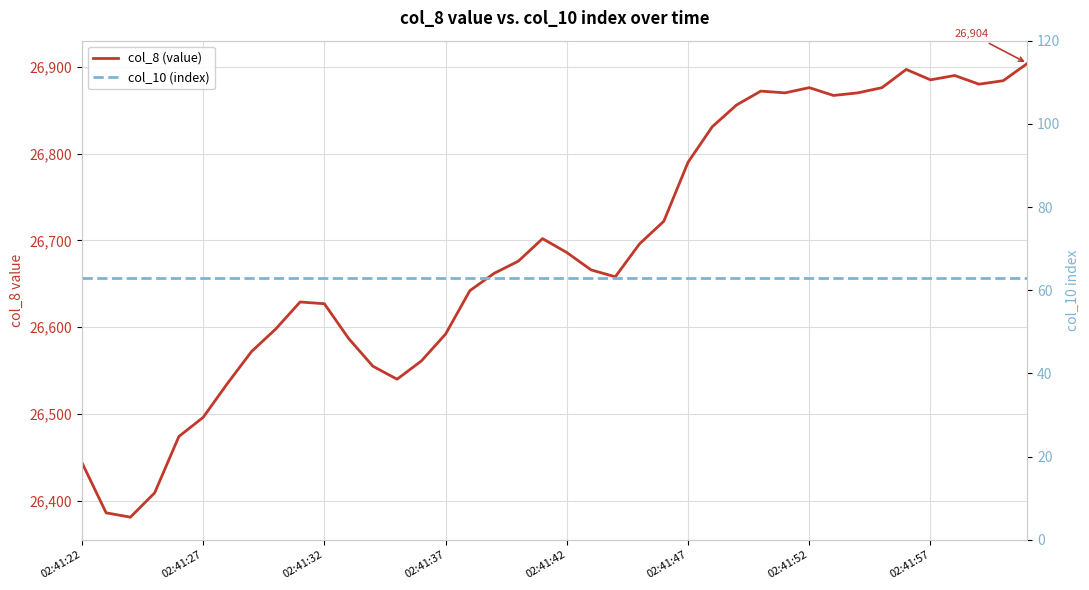

Is it true that col_10 (index) equals 15 at 26?

False